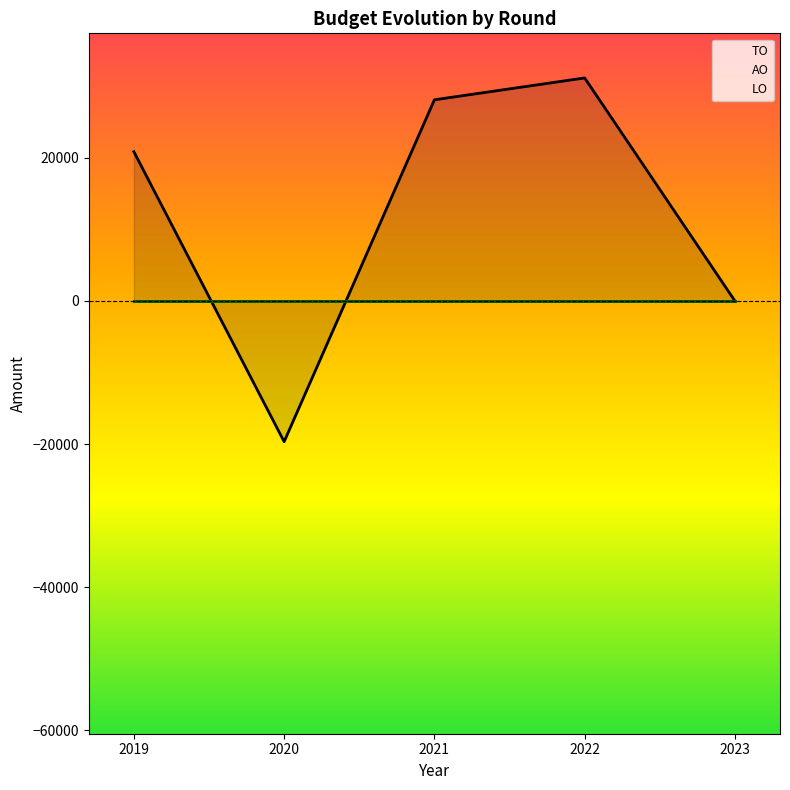

True or false: AO has more than 0 points higher than both neighbors.

False